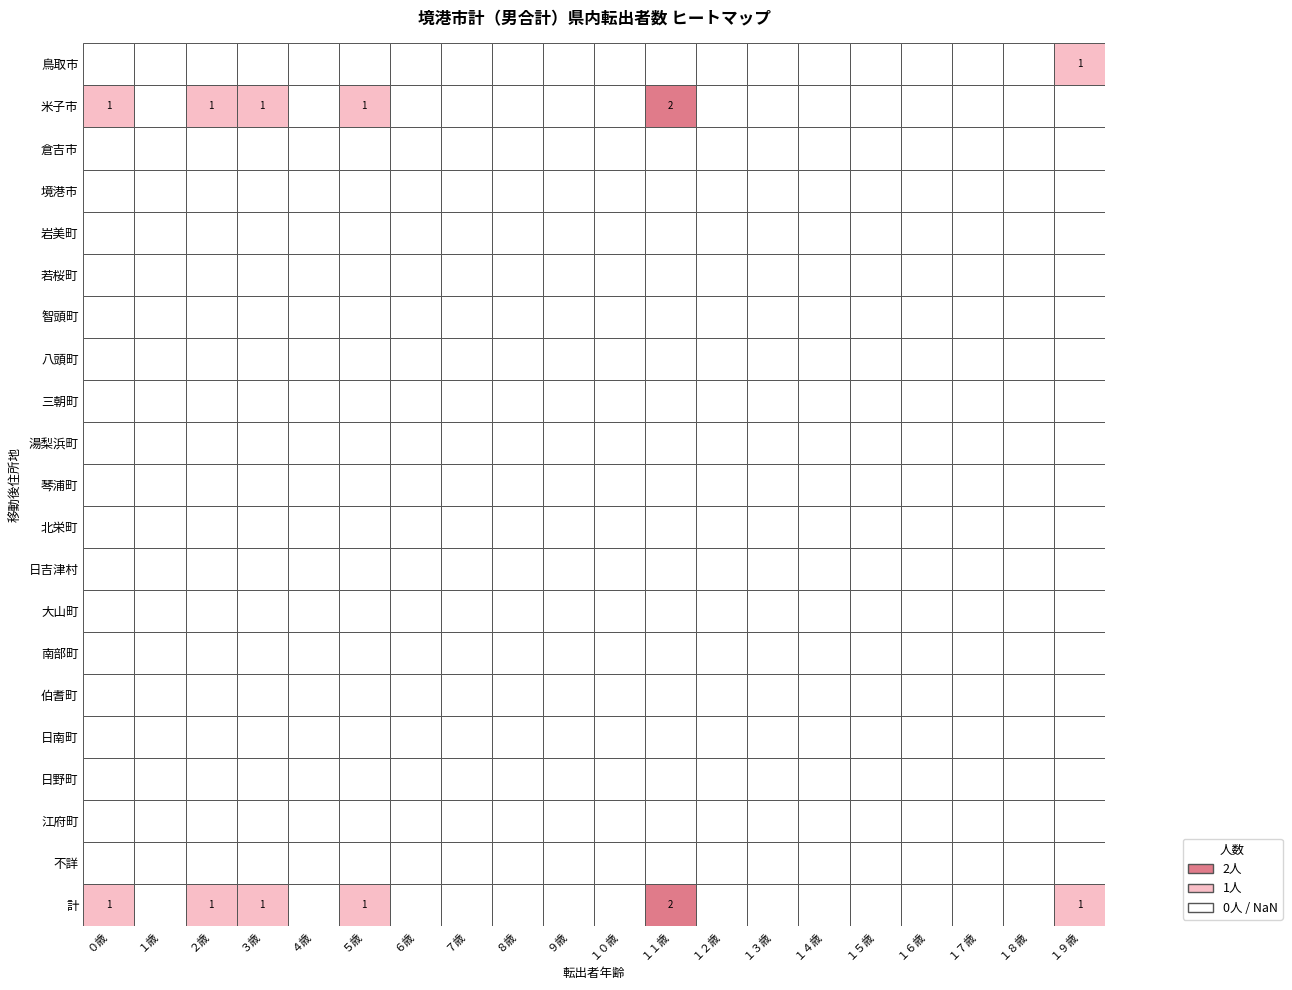

How many 鳥取市 values are between 0 and 1?

20